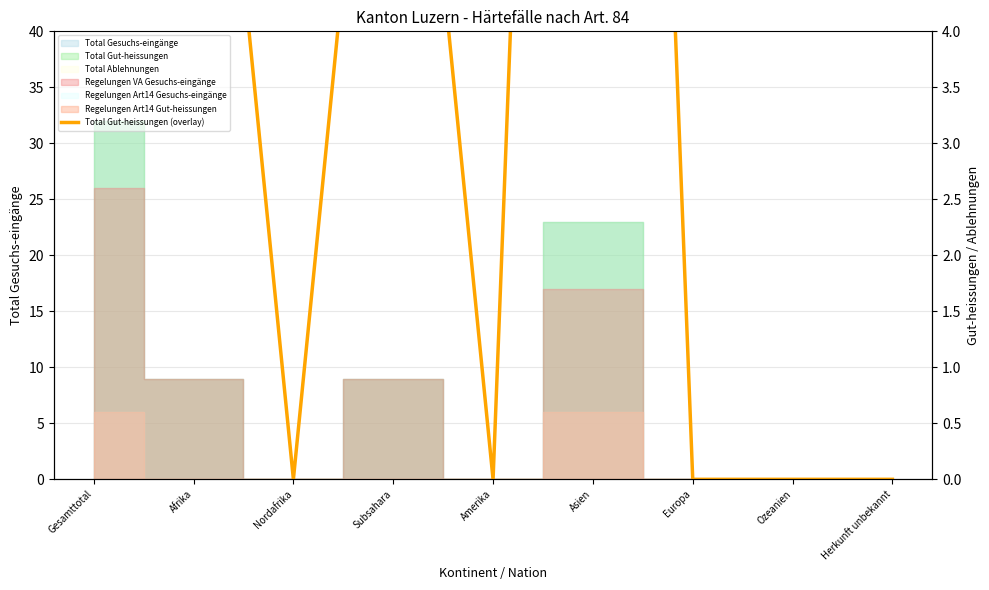

What is the maximum value shown in the chart?

32